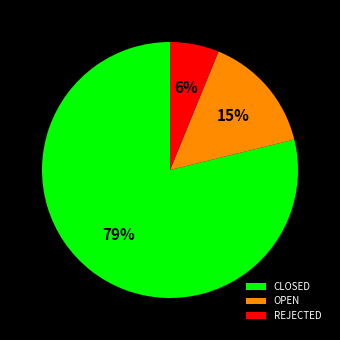

Is the sum of OPEN and REJECTED greater than half?

No